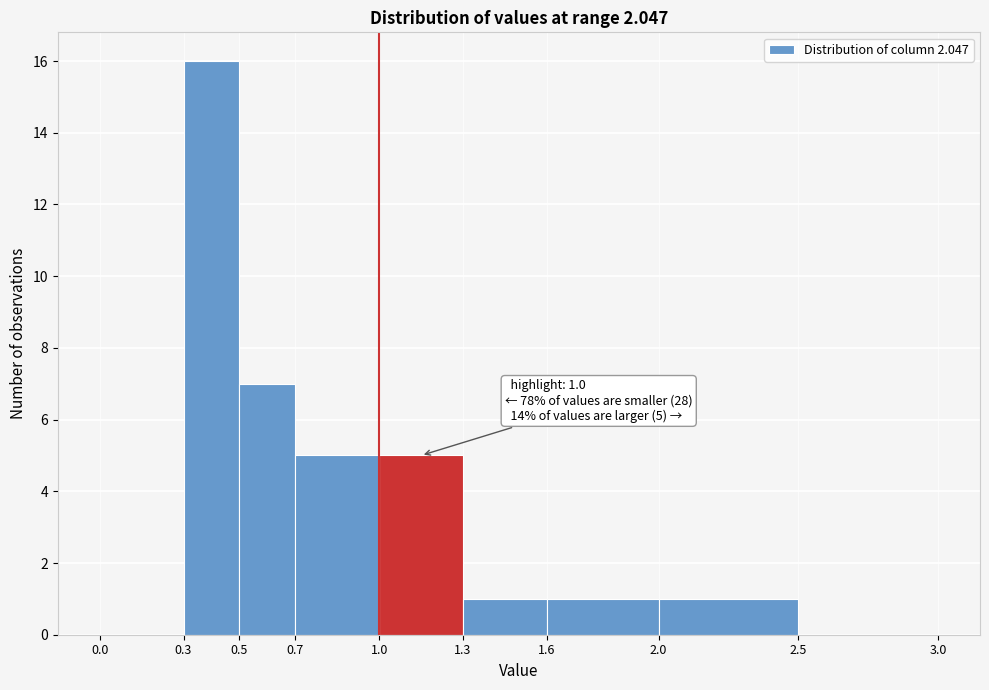

Over which range of the x-axis is the bar tallest?

0.3 to 0.5